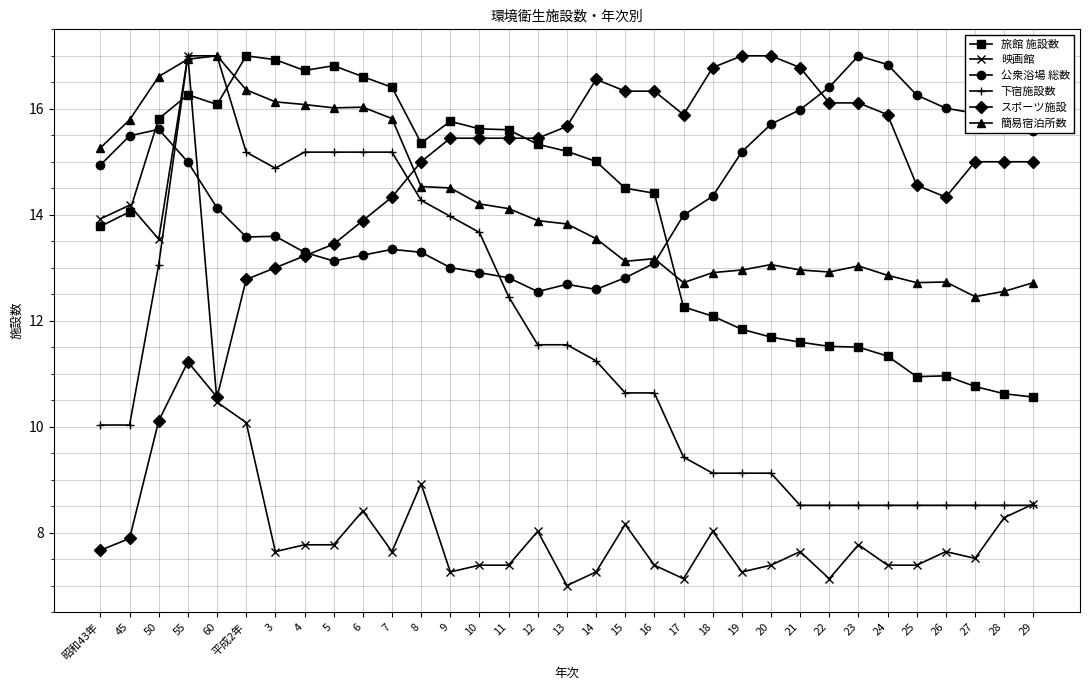

What is the label of the 33rd point from the right?

昭和43年